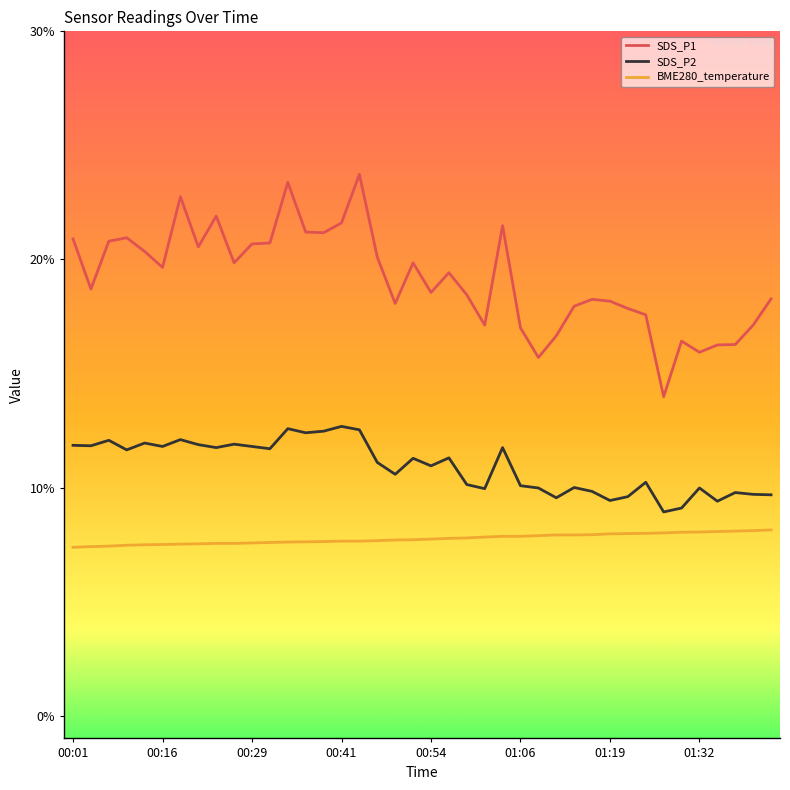

What is the difference between the second highest and minimum values in the BME280_temperature series?

0.7